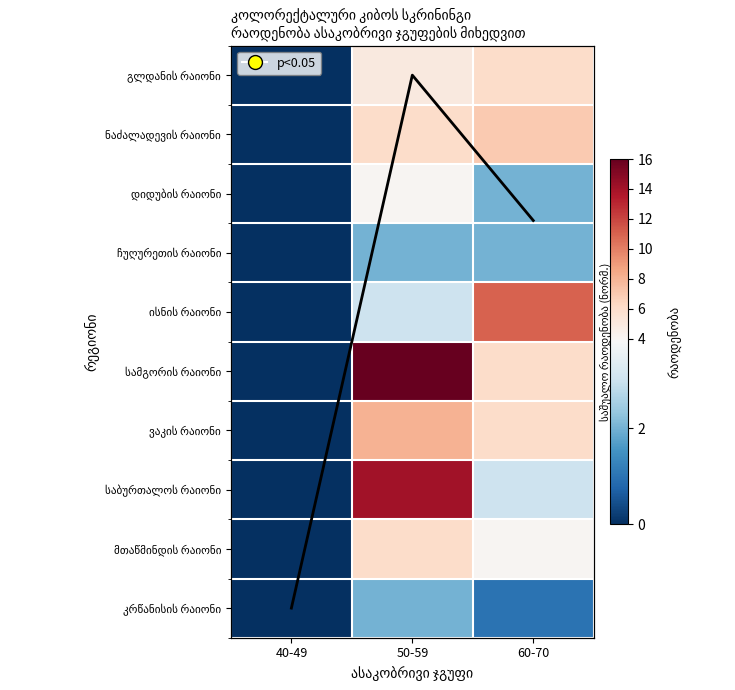

At how many categories does at least one series exceed 9?

2